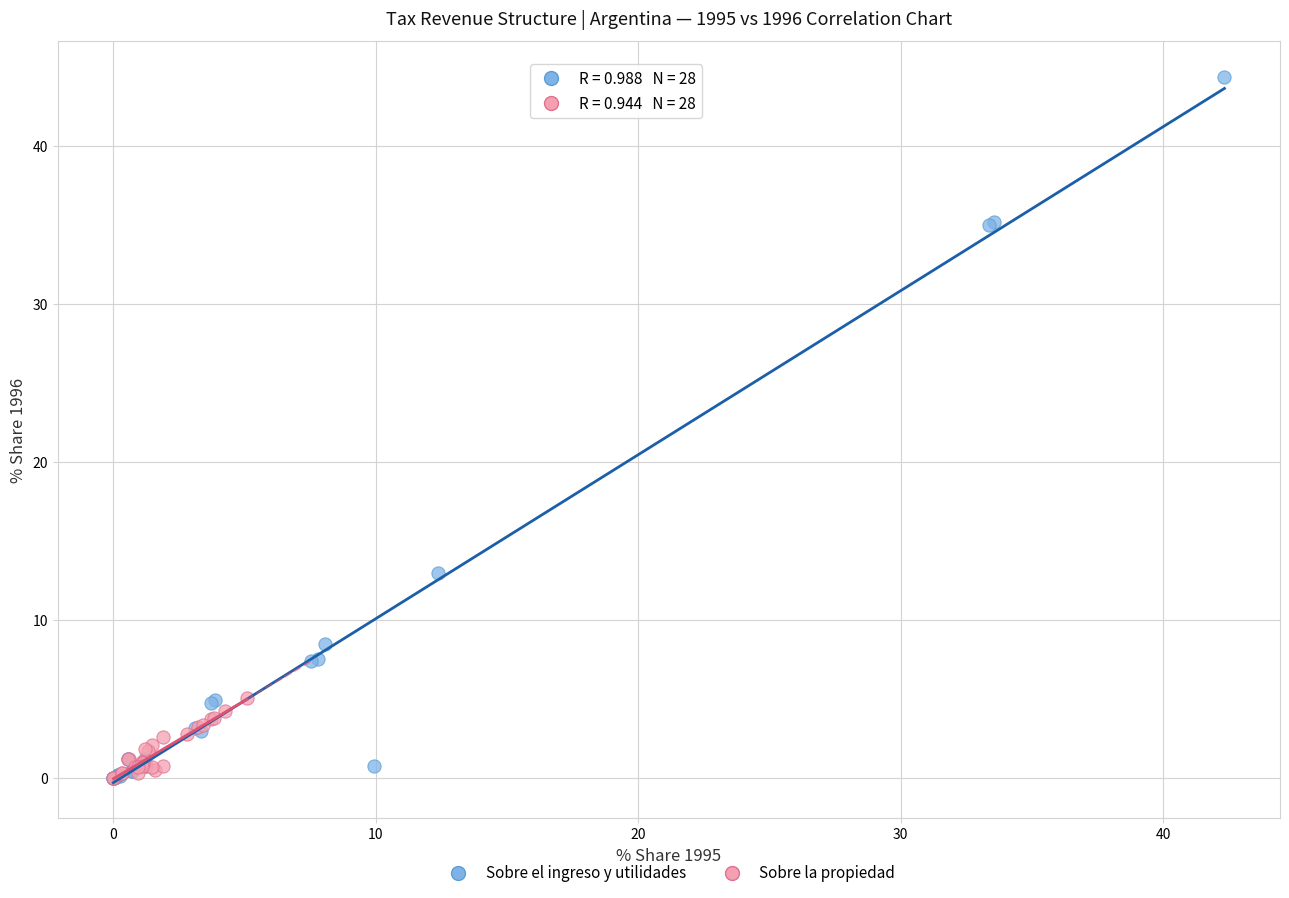

Which series reaches the maximum Y coordinate?

Sobre el ingreso y utilidades